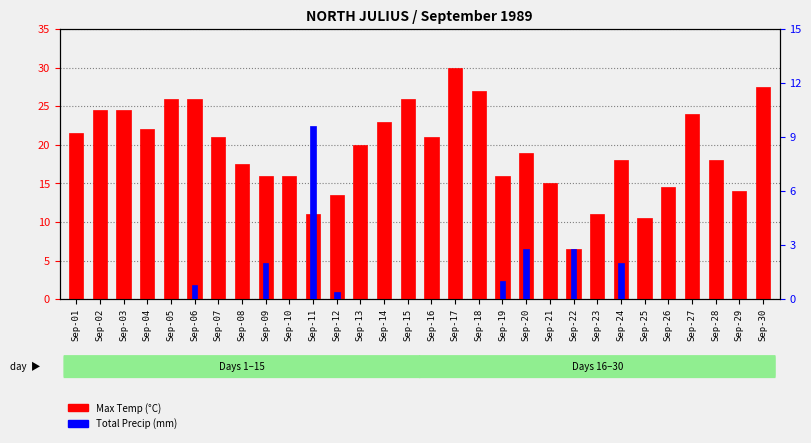

The value of Total Precip (mm) at Sep-04 is 0.0. True or false?

True